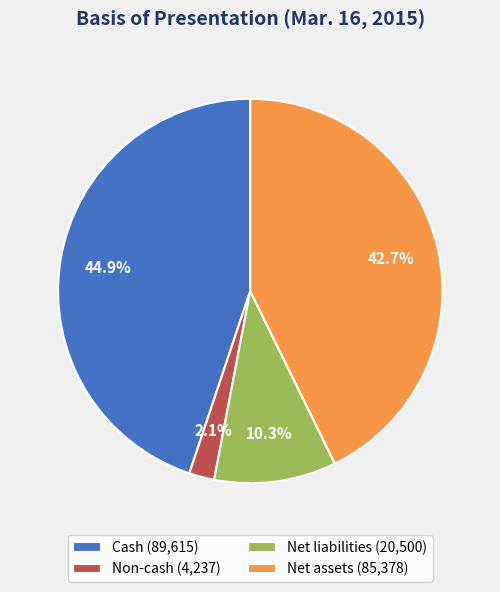

The Net liabilities slice represents 22% of the pie. True or false?

False